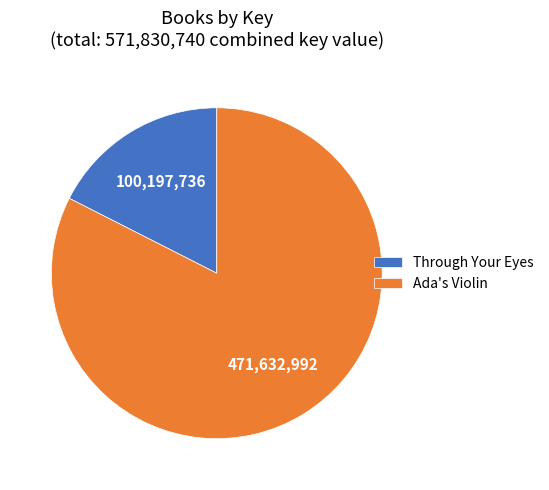

Which category has the biggest portion of the pie?

Ada's Violin